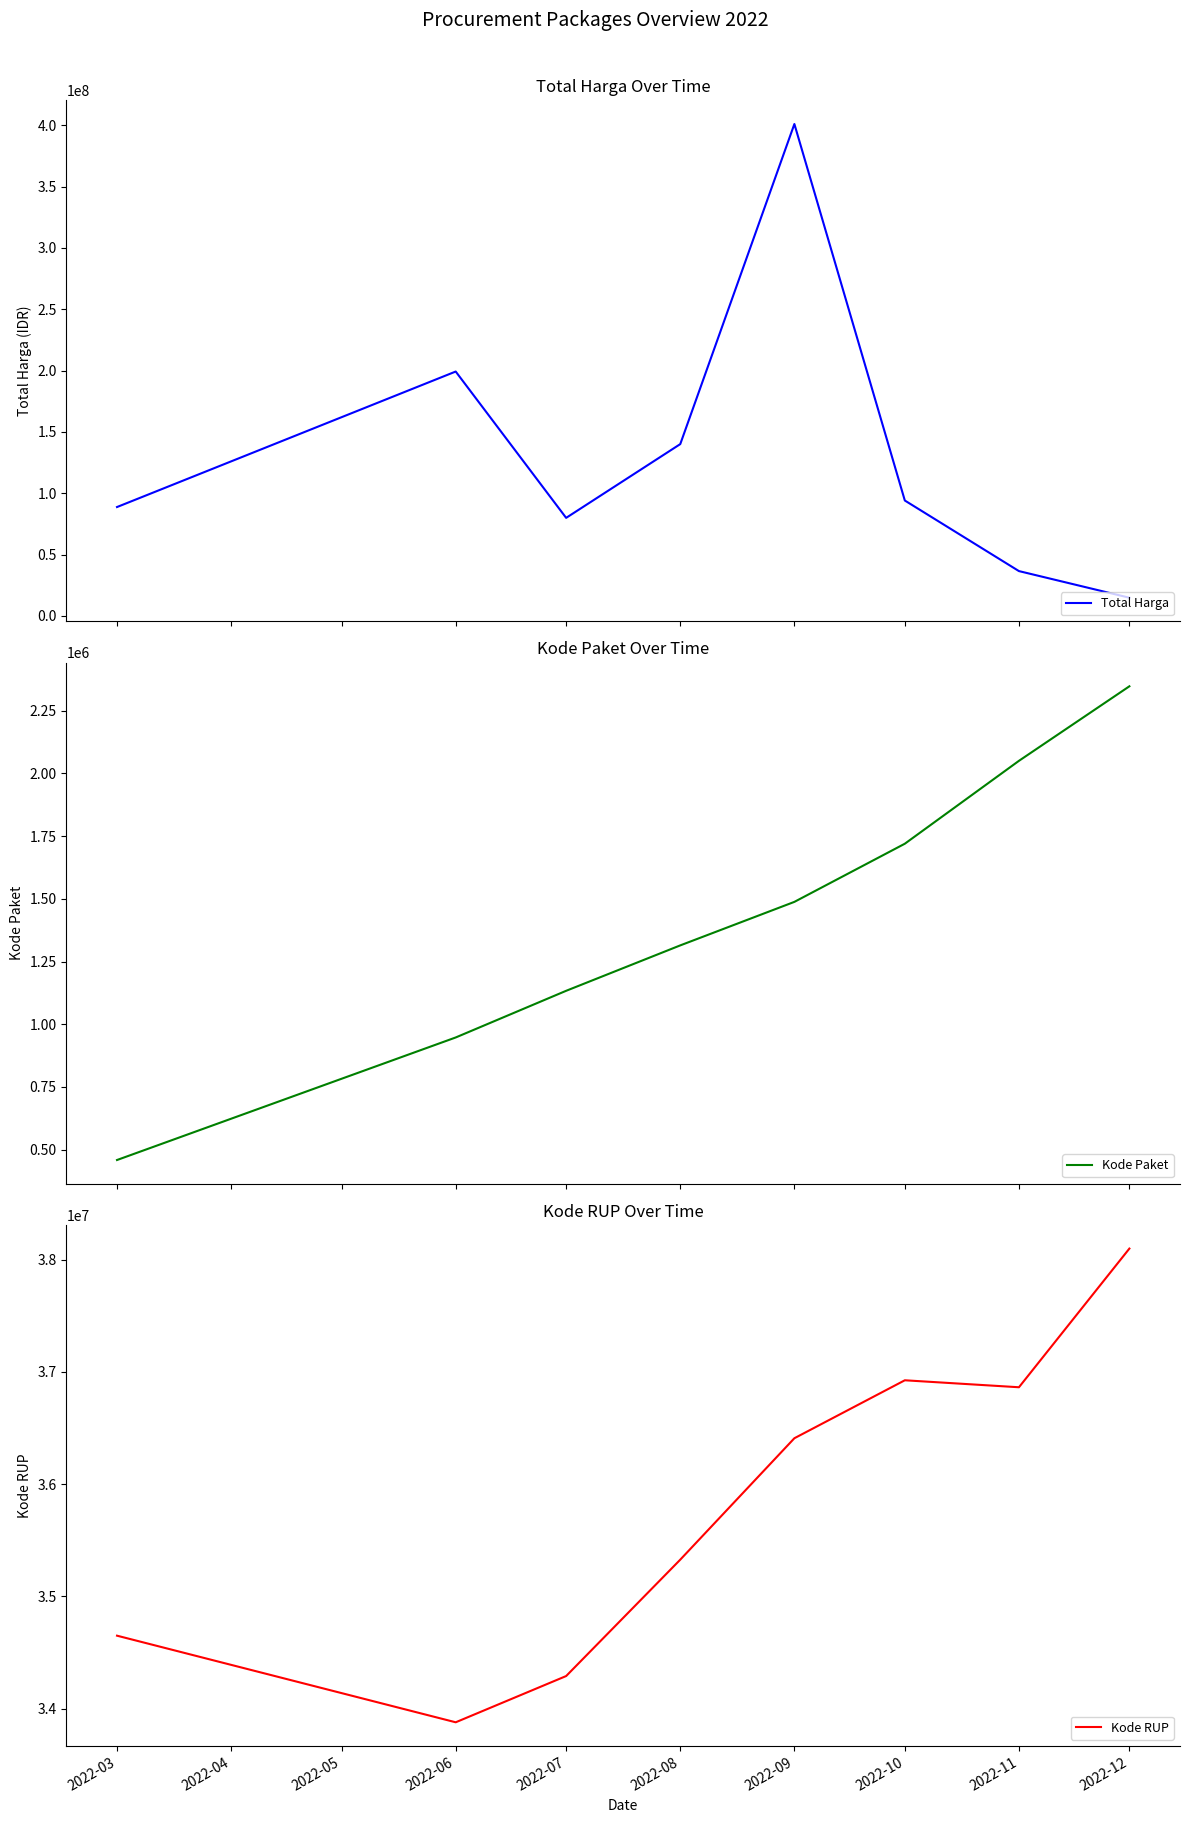

Where is Kode RUP nearest to the value 35989043?

2022-09